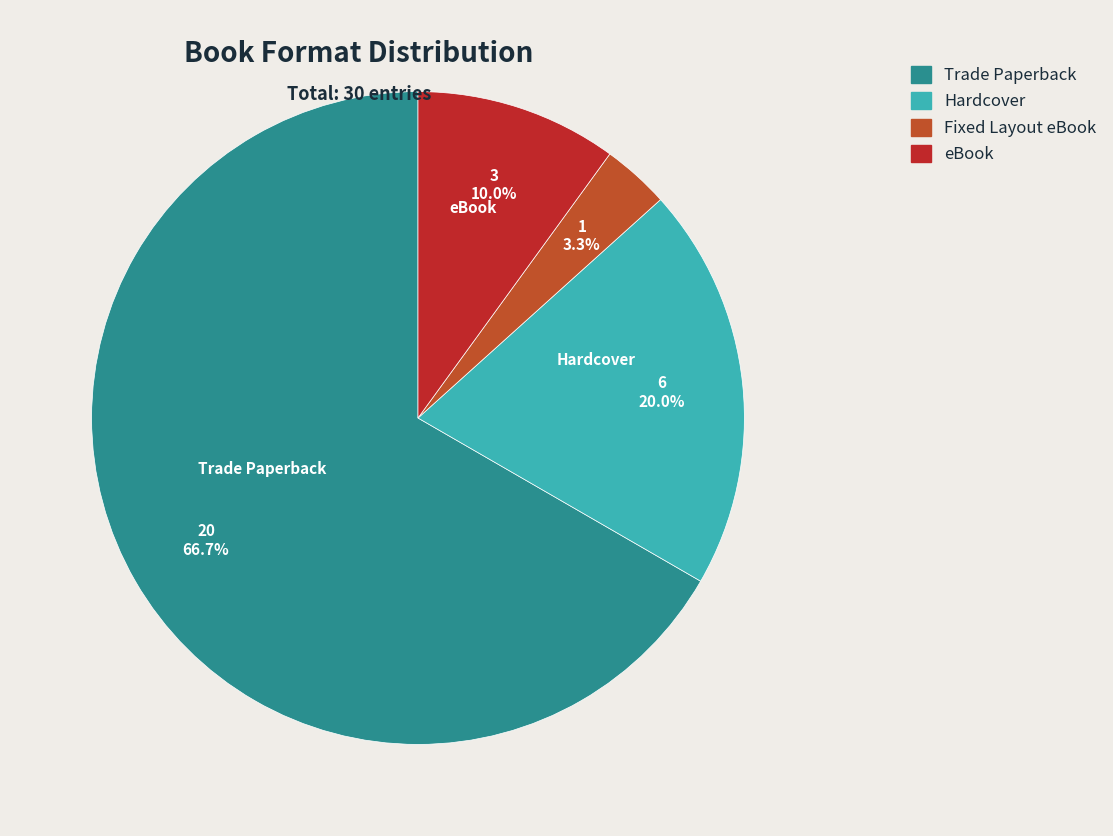

Is it true that Trade Paperback is 60% of the pie?

False